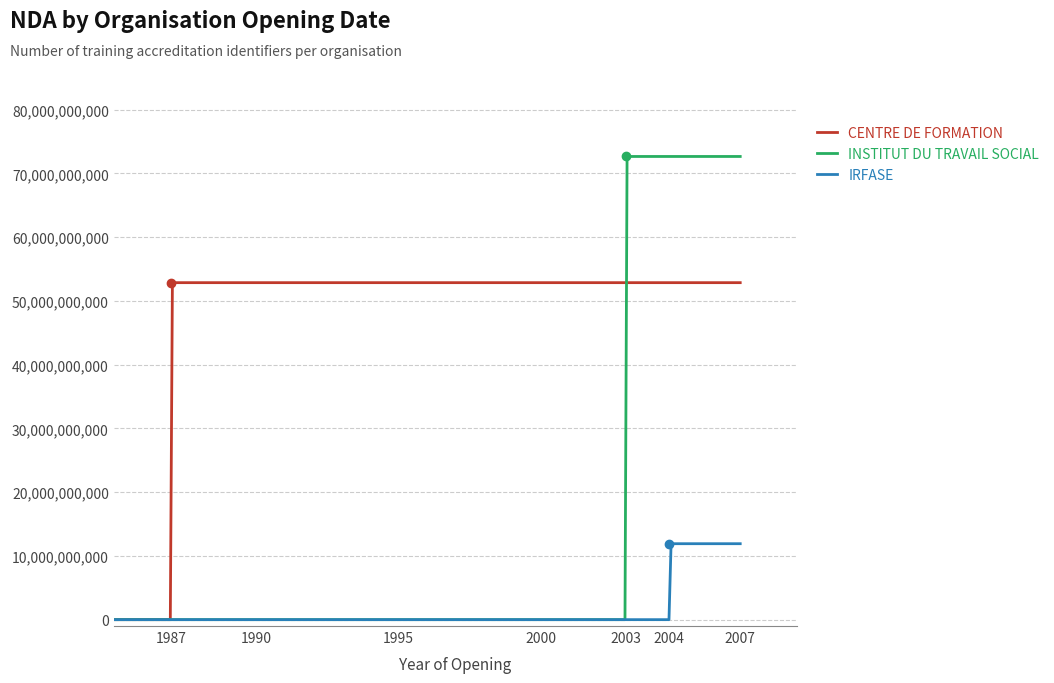

List the series in order of their peak value, highest first.

INSTITUT DU TRAVAIL SOCIAL, CENTRE DE FORMATION, IRFASE